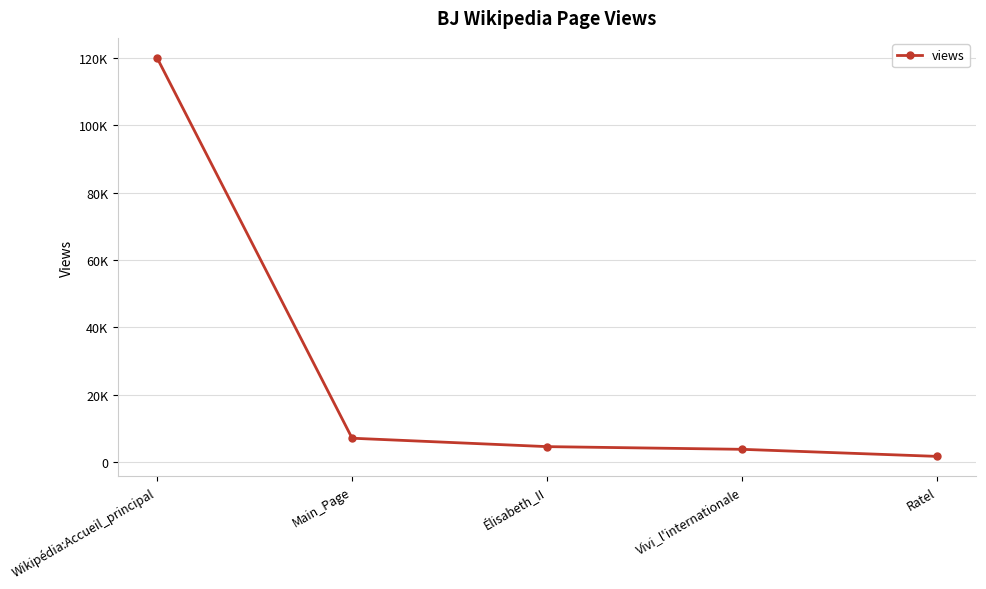

What is the difference between the maximum and minimum values?

118400